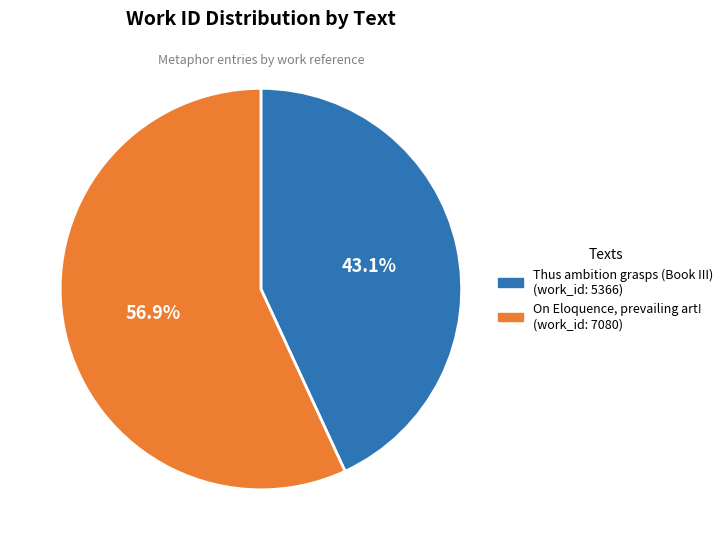

How many slices are in this pie chart?

2